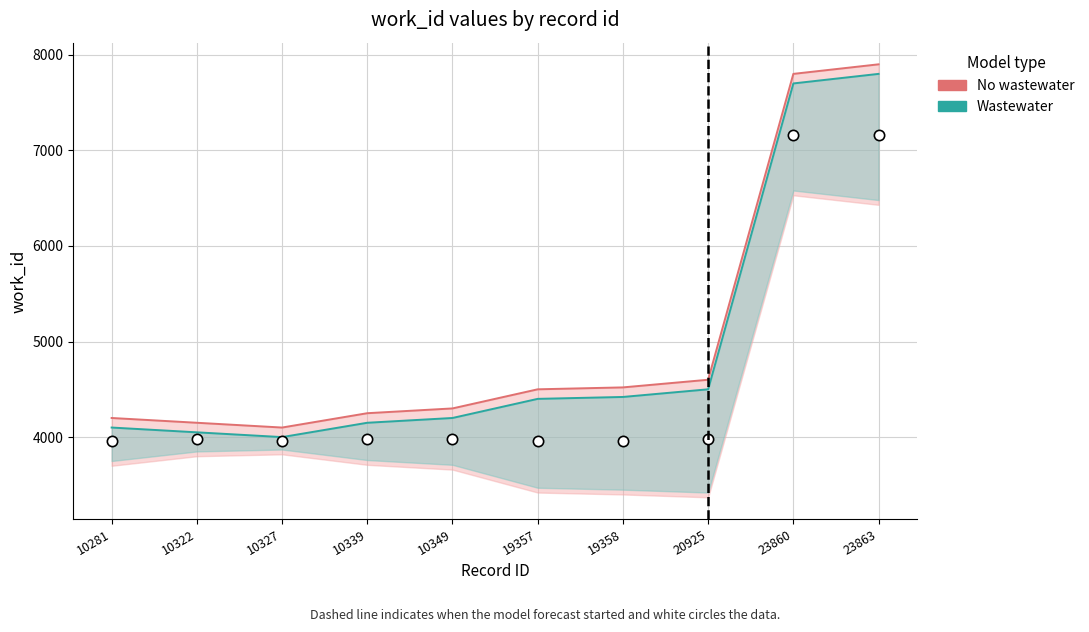

Approximately how many times larger is the value at 19357 compared to 10327?

1.0